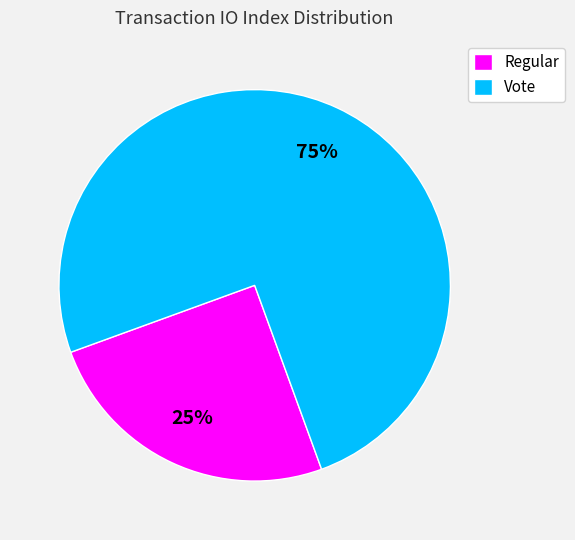

Between Regular and Vote, which is larger?

Vote